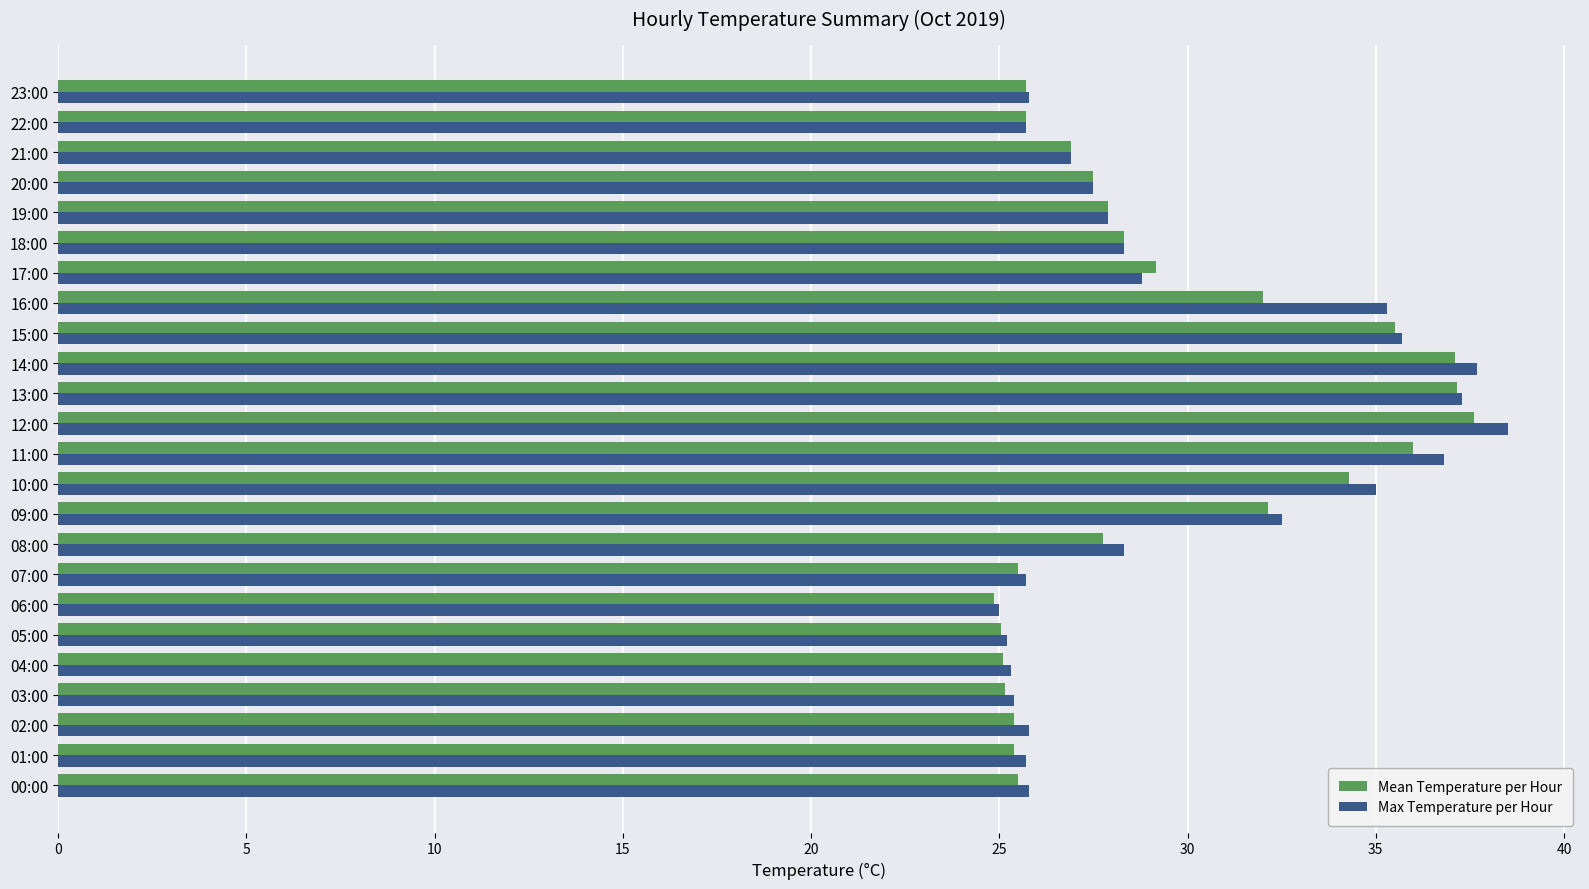

What is the total value across all series at 20:00?

55.0